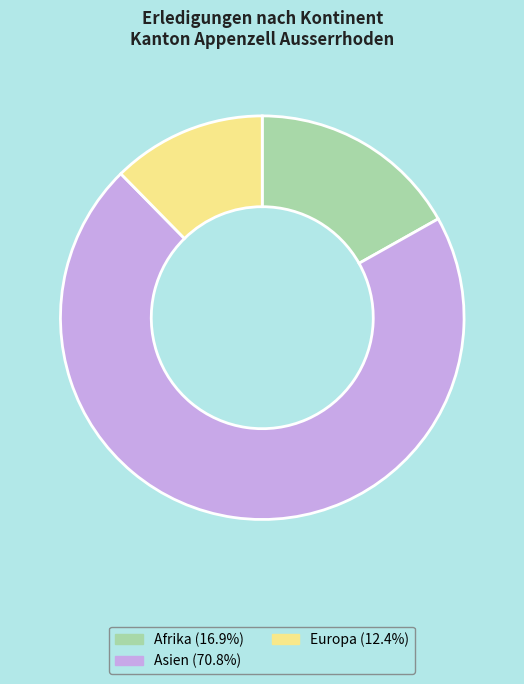

Does Europa (12.4%) account for over 50% of the chart?

No